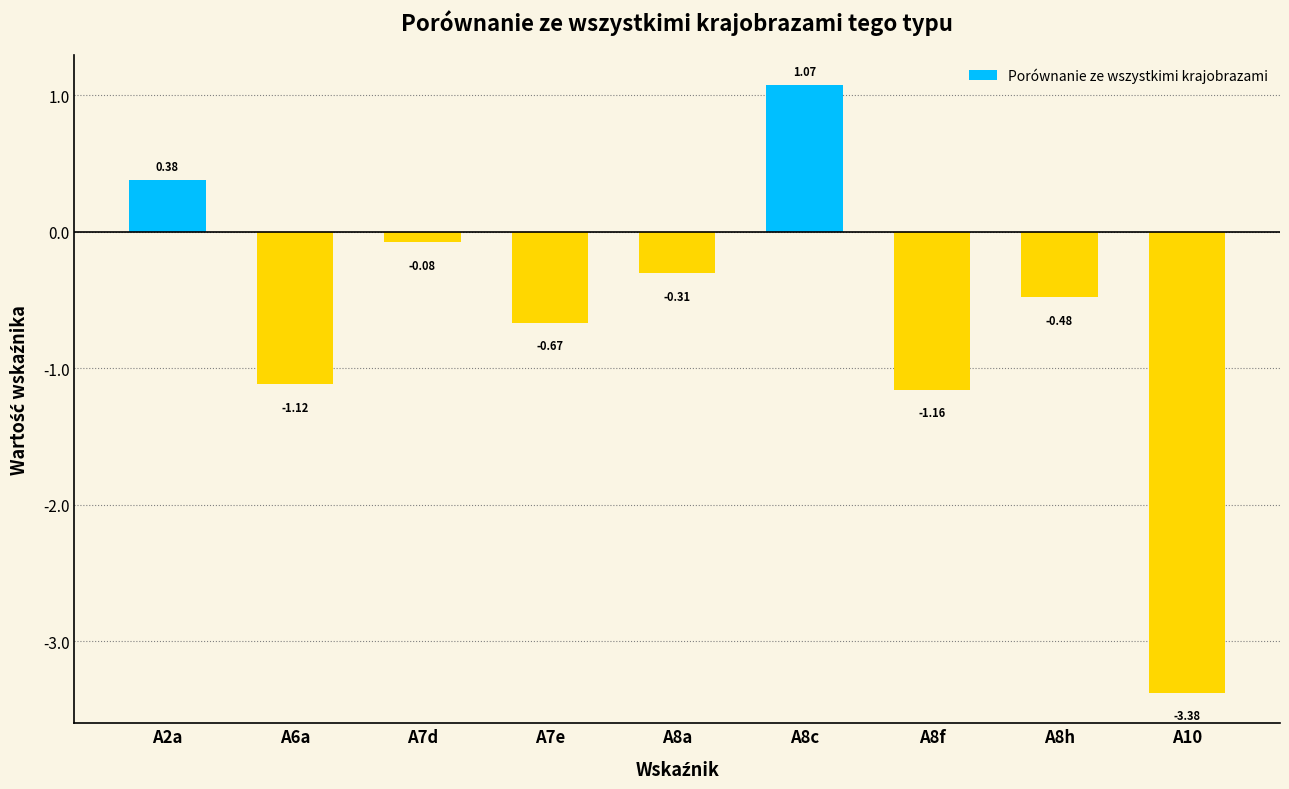

Rank the categories by value from highest to lowest.

A8c, A2a, A7d, A8a, A8h, A7e, A6a, A8f, A10